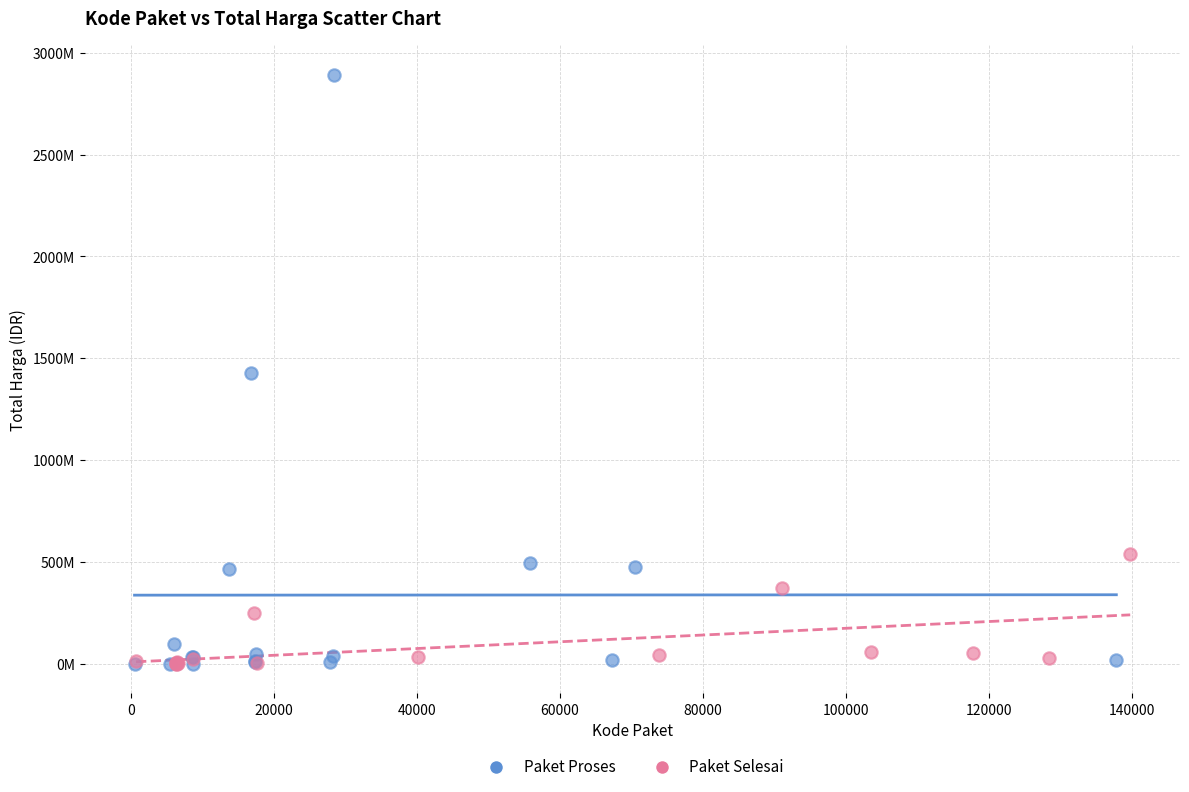

Which series contains the highest Y value?

Paket Proses